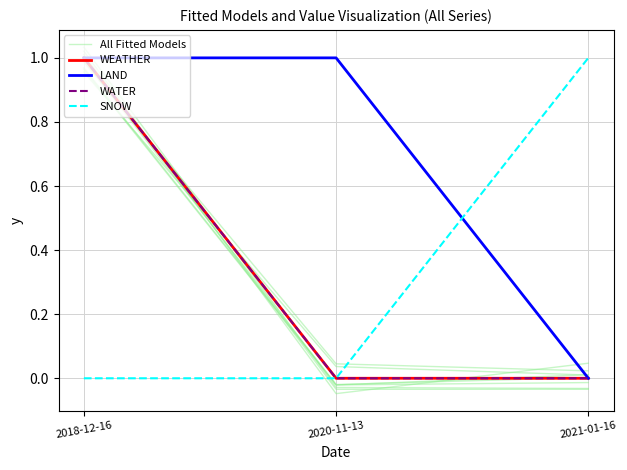

Does the chart display data point markers on the line(s)?

No